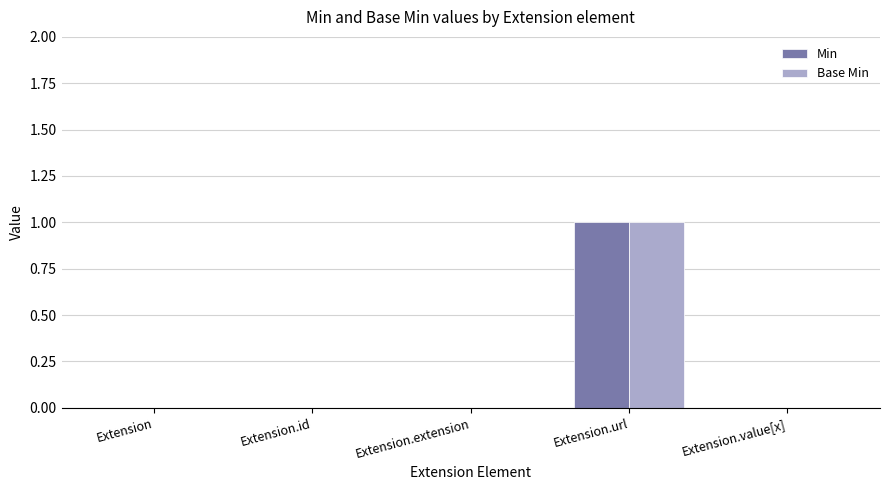

At which label does Base Min reach its peak?

Extension.url